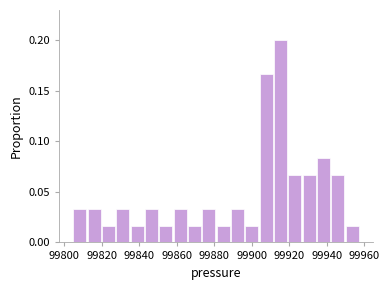

Read against the x-axis, roughly where is the centre of the tallest bar?

99916